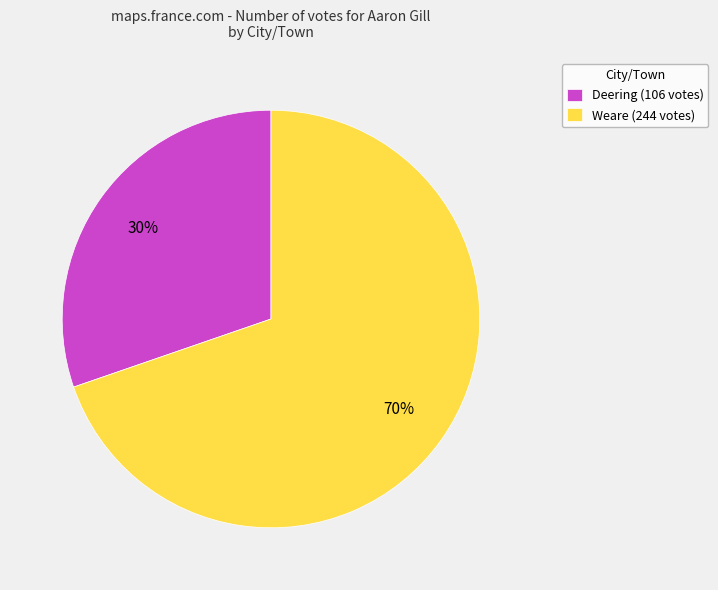

What is the ratio of the value at Deering (106 votes) to the value at Weare (244 votes)?

0.4